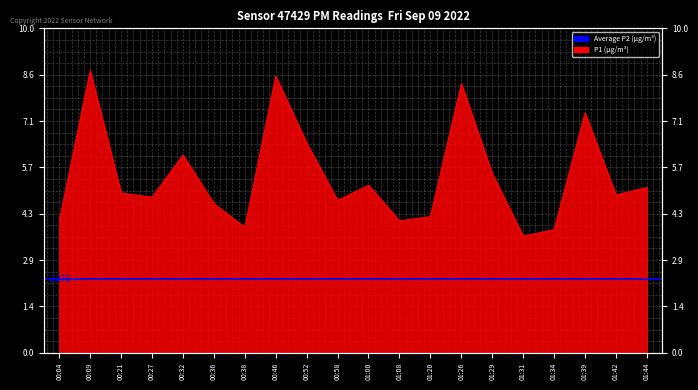

Reading left to right, extract all data points from this chart.

4.1	8.7	4.9	4.8	6.1	4.6	3.9	8.5	6.5	4.7	5.2	4.1	4.2	8.3	5.5	3.6	3.8	7.4	4.9	5.1